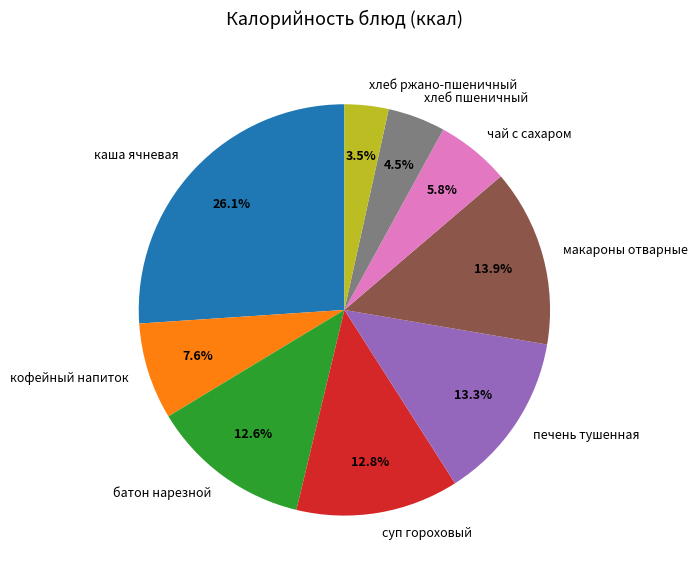

How many segments does this pie chart have?

9